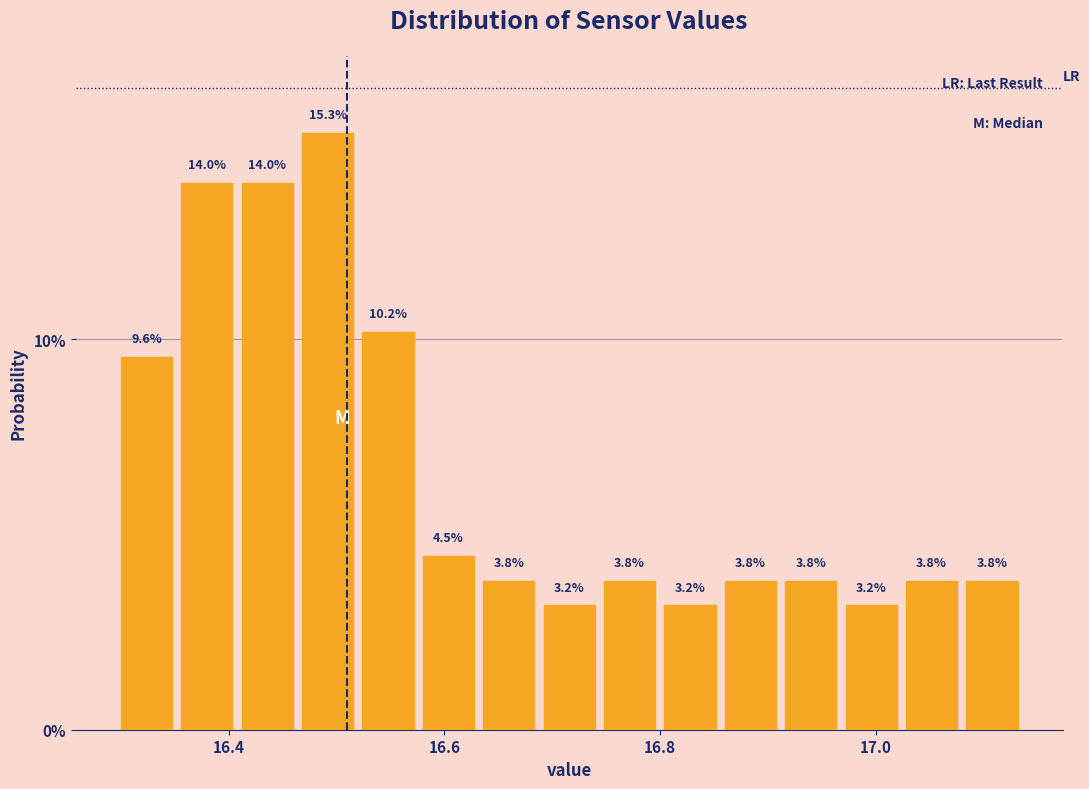

Around what value on the x-axis is the tallest bar? Give the approximate position of its centre, as read against the axis.

16.50